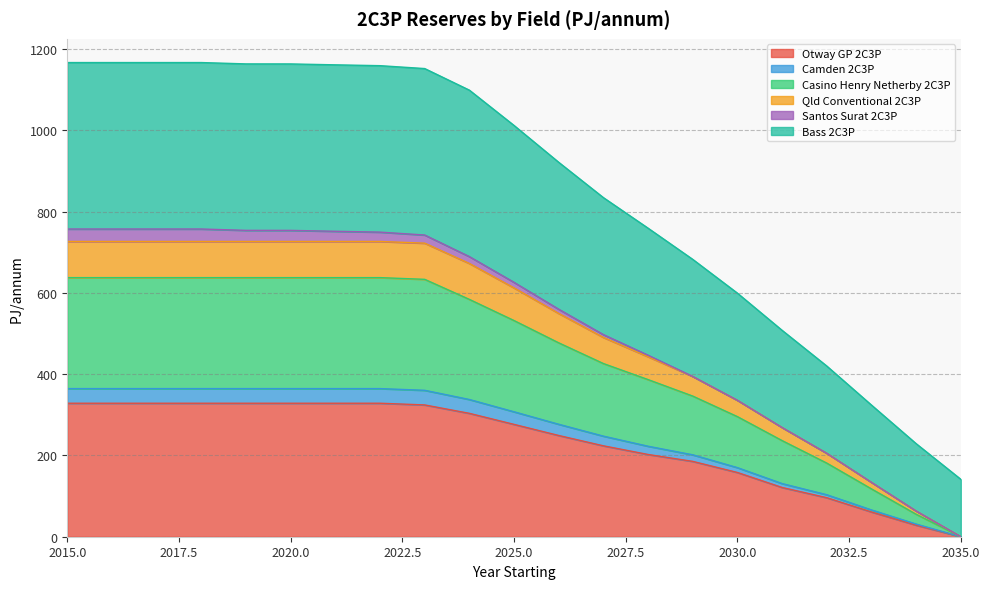

Is the value of Qld Conventional 2C3P at 2032 greater than the value of Otway GP 2C3P at 2023?

No